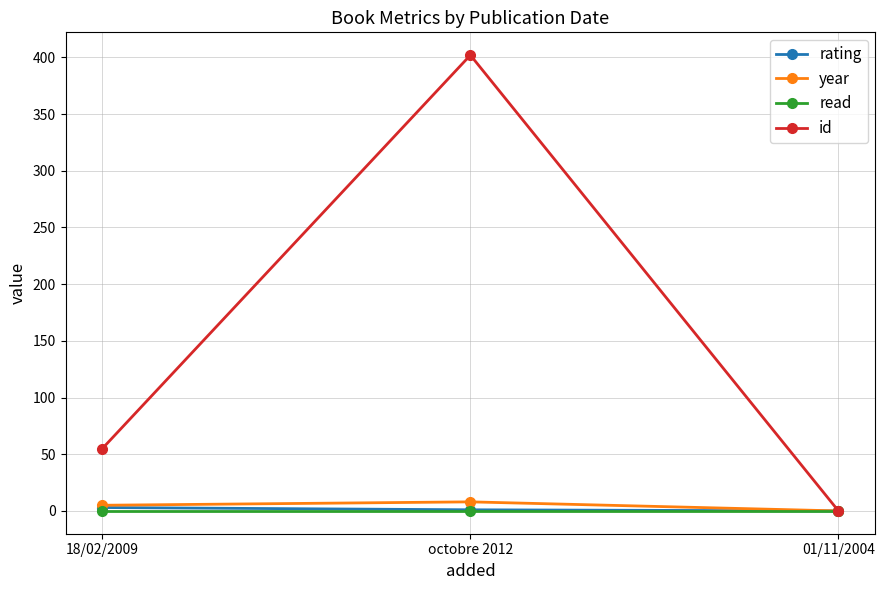

Count the number of categories in the chart.

3